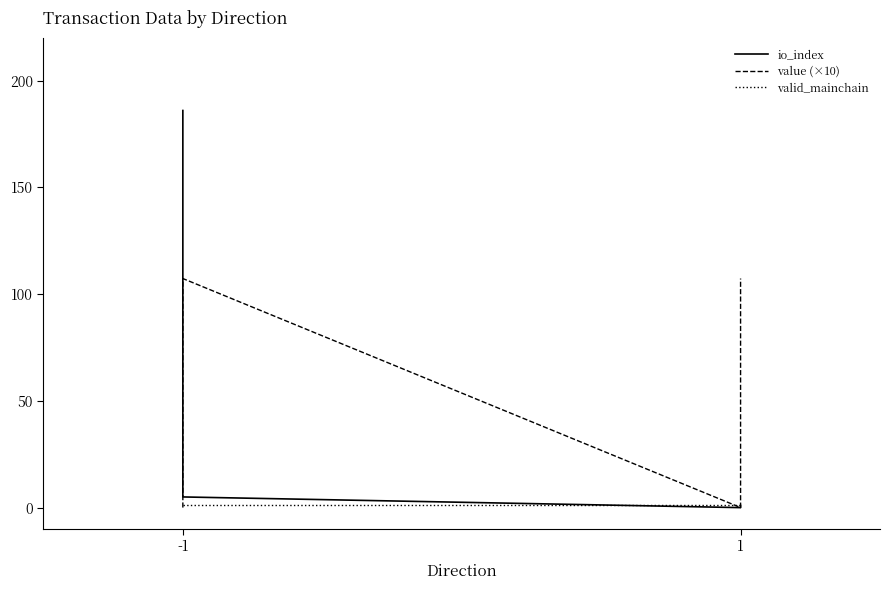

How many intersections are there between io_index and valid_mainchain?

1